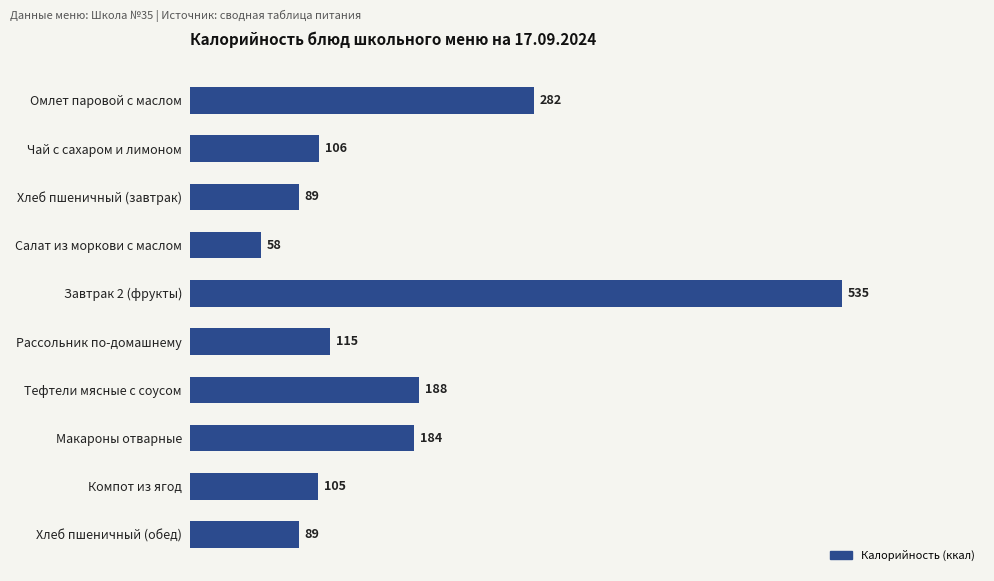

What is the minimum value shown in the chart?

58